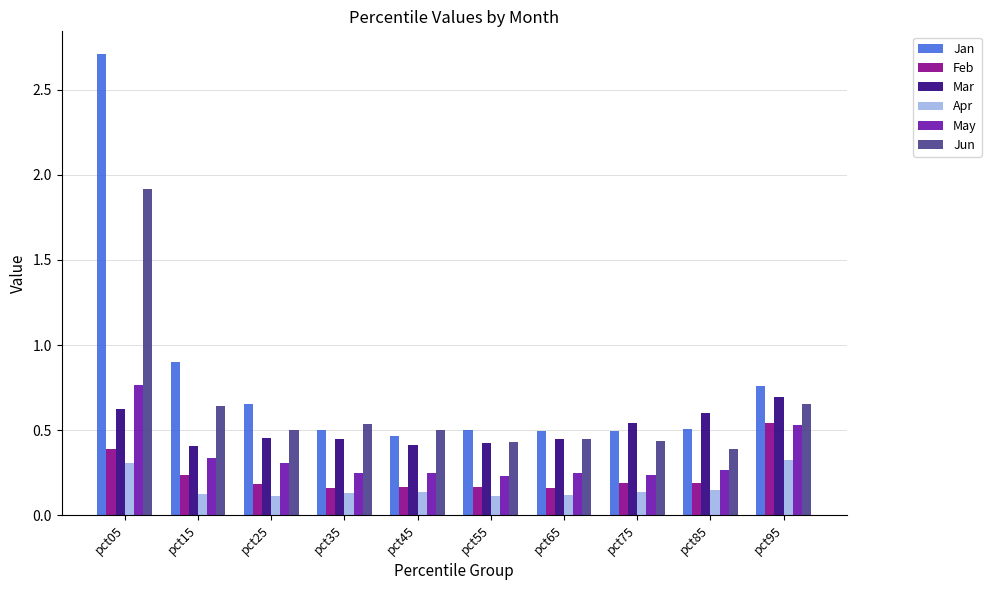

At which label does Feb reach its peak?

pct95